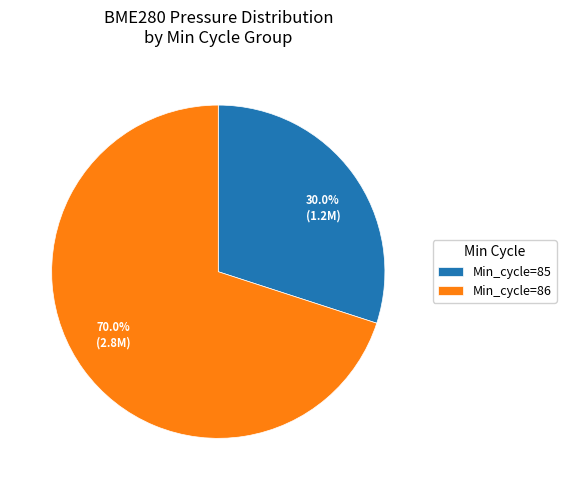

How much of the chart is everything except 70.0% (2.8M)?

30.0%